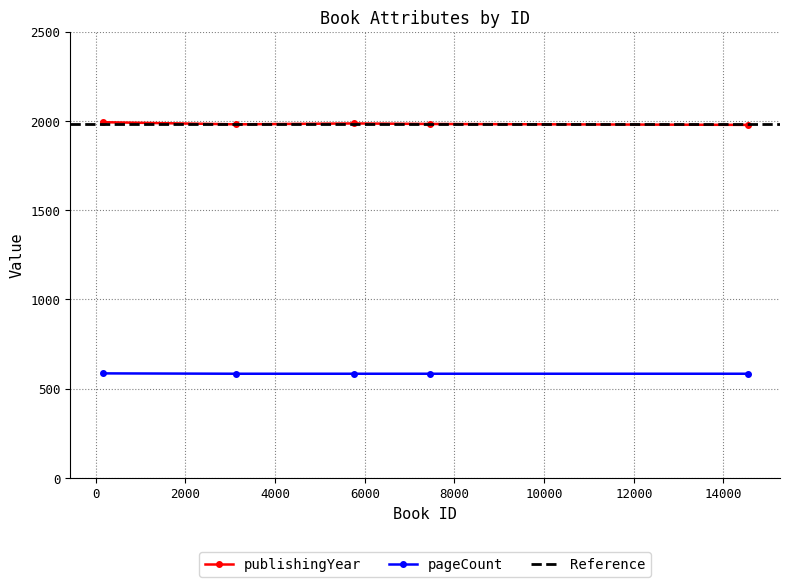

What is the average value of the pageCount series?

584